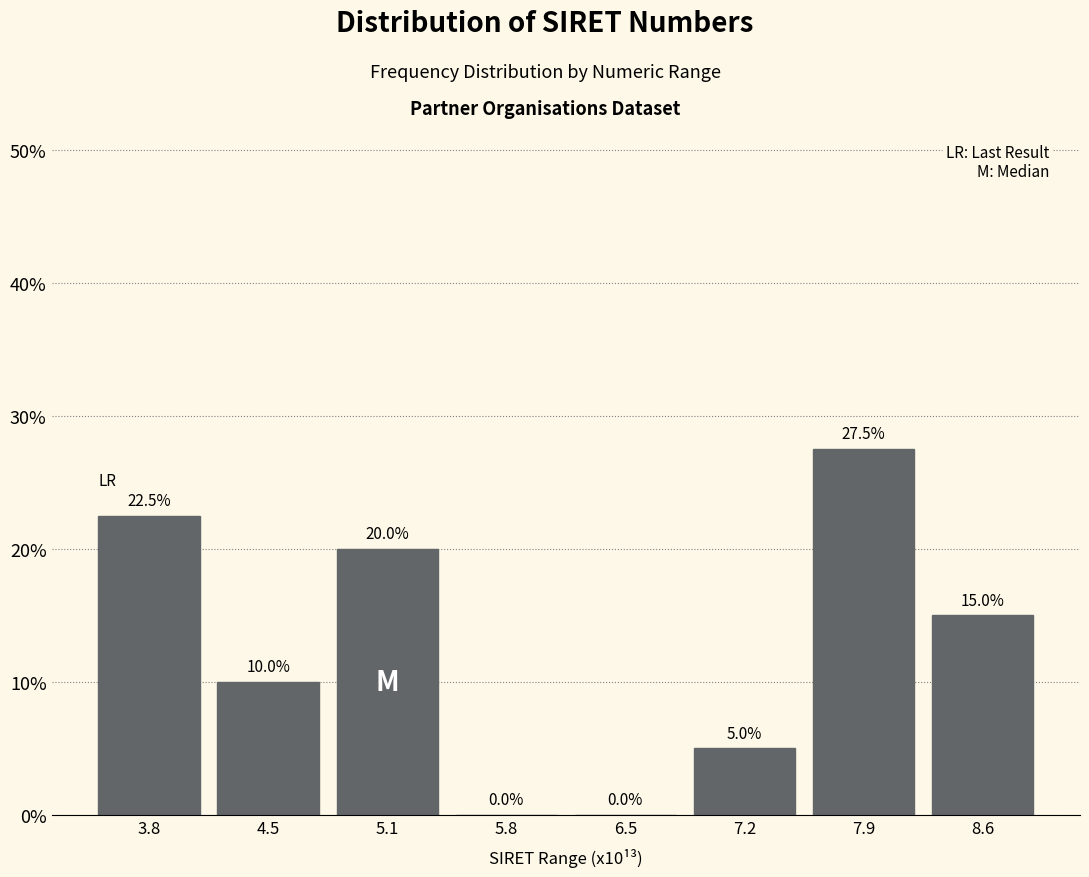

Reading right to left, transcribe all the data shown in this chart.

8.6=15.0	7.9=27.5	7.2=5.0	6.5=0.0	5.8=0.0	5.1=20.0	4.5=10.0	3.8=22.5